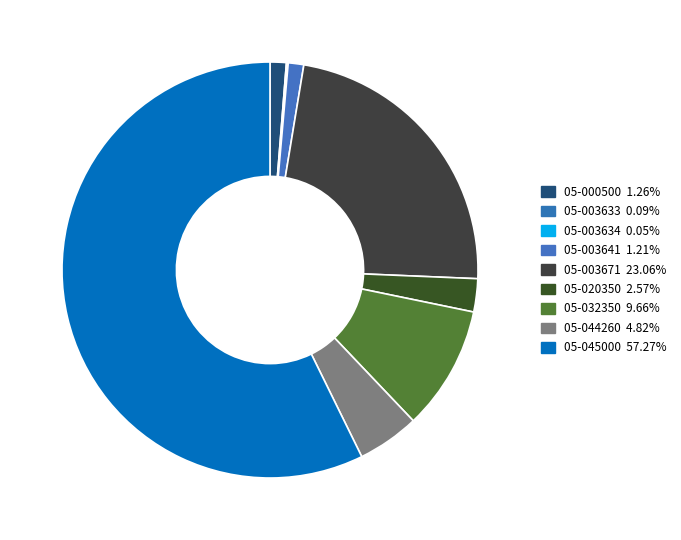

Count the number of slices in the pie.

9